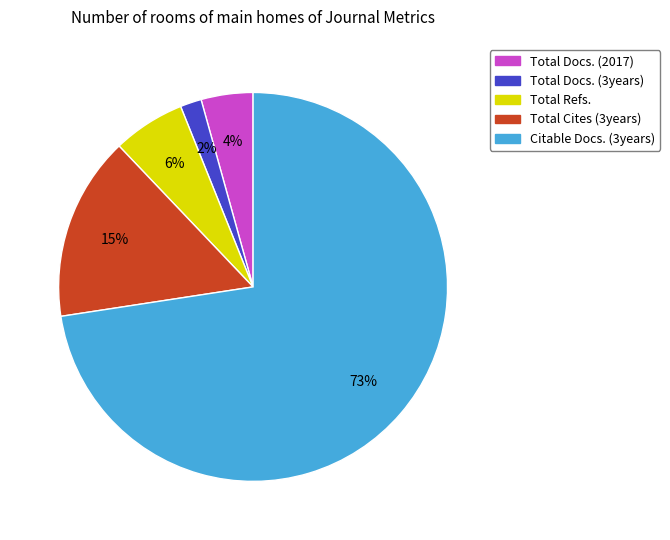

Is Citable Docs. (3years) the majority of the pie?

Yes